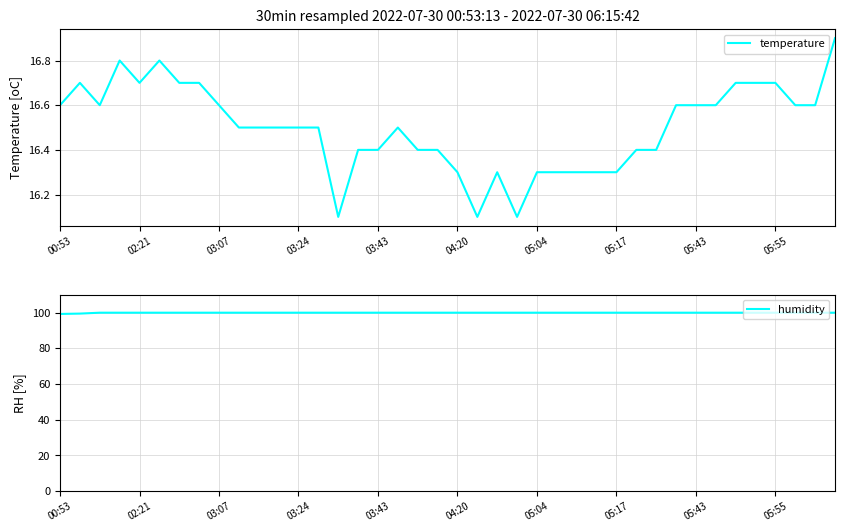

Which category has the lowest value in the temperature series?

14